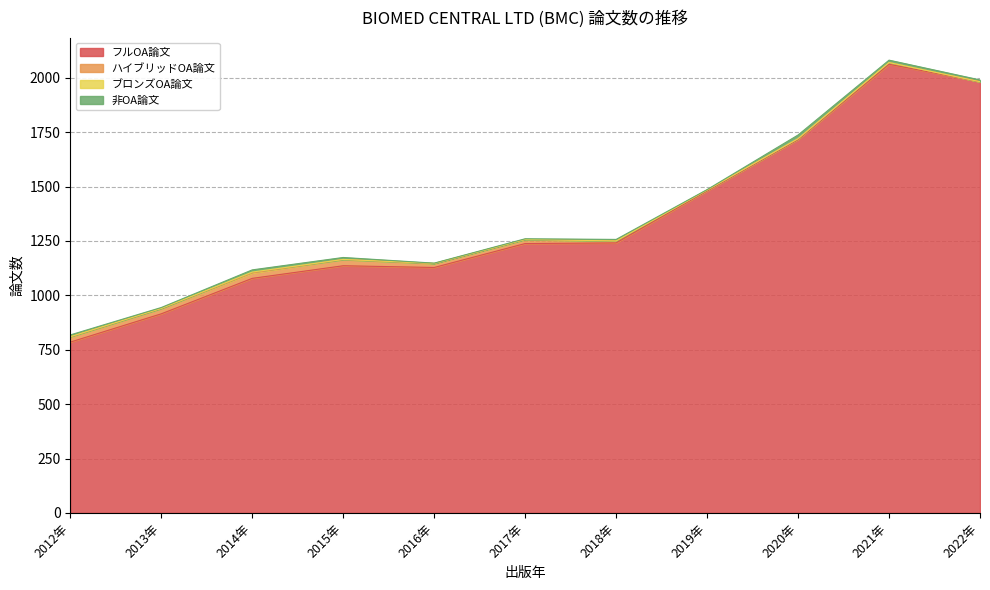

What is the highest value of the フルOA論文 series?

2062